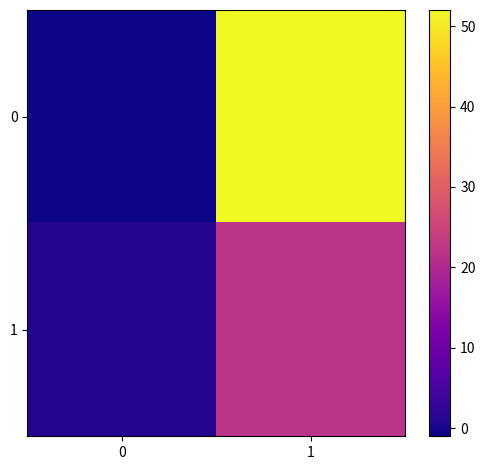

What is the total value across all series at 1?

74